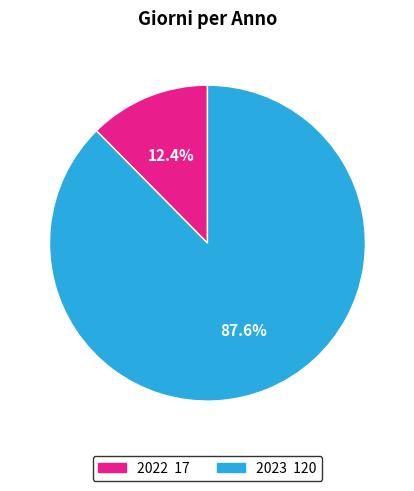

Which slice is the smallest?

2022